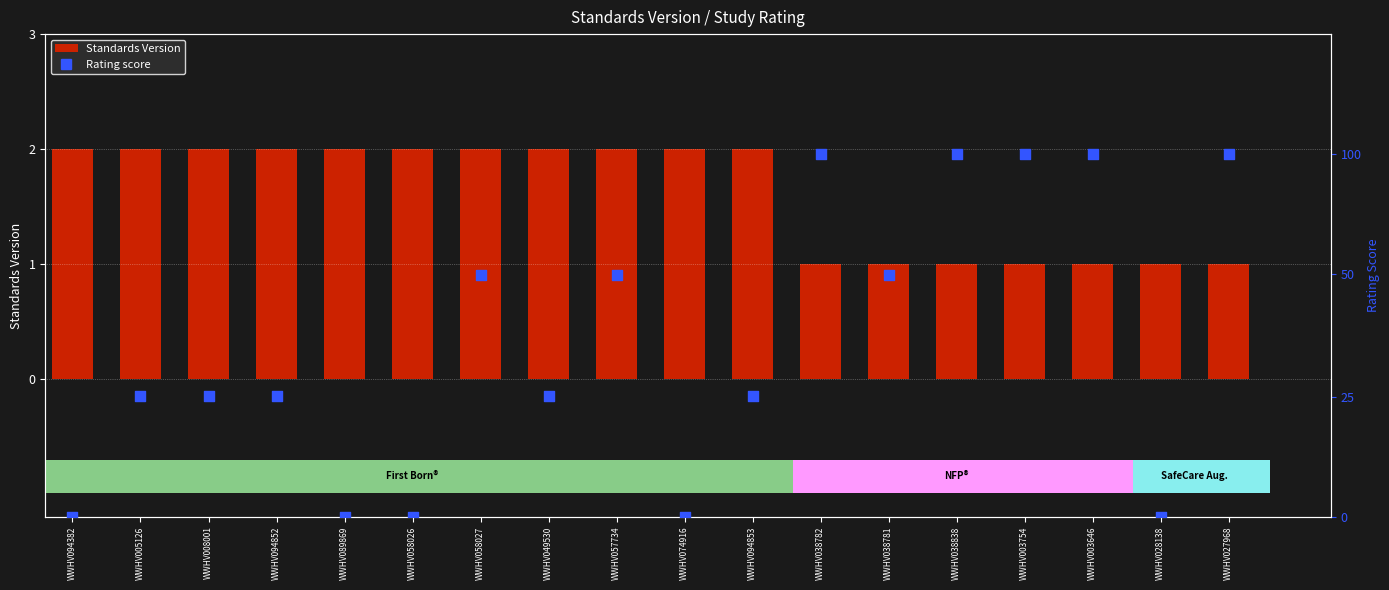

What are all the series names shown in the legend?

Standards Version, Rating score